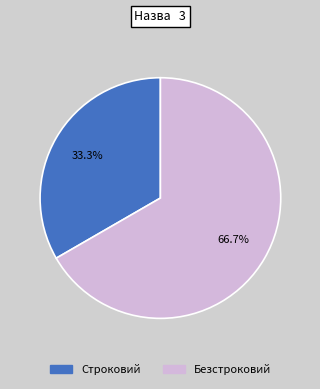

Does Безстроковий account for over 50% of the chart?

Yes